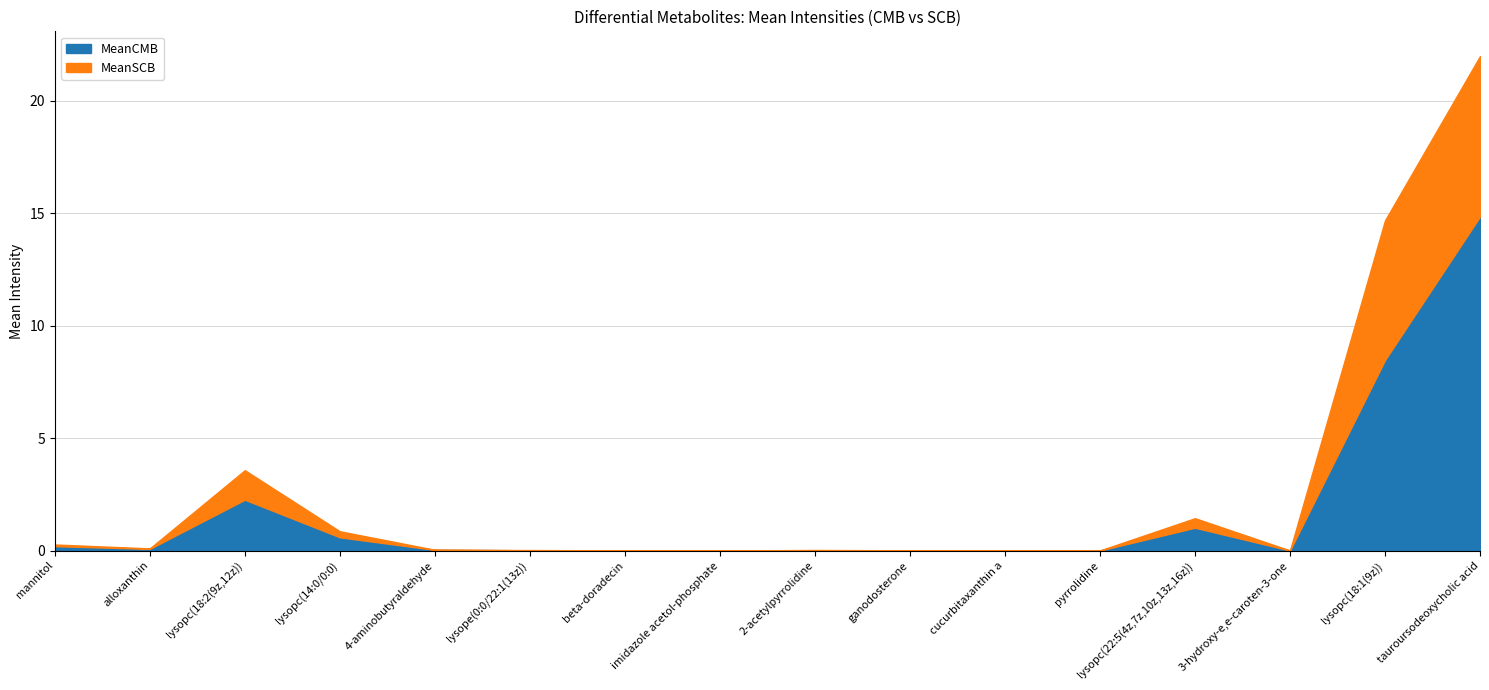

At which label is MeanCMB closest to 7?

lysopc(18:1(9z))